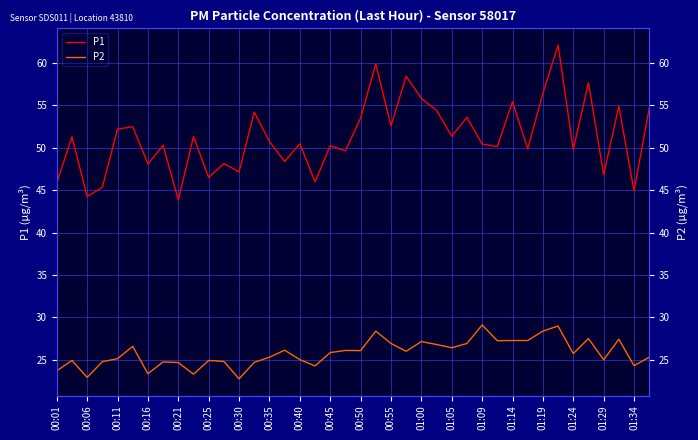

Which series has the largest total across all categories?

P1